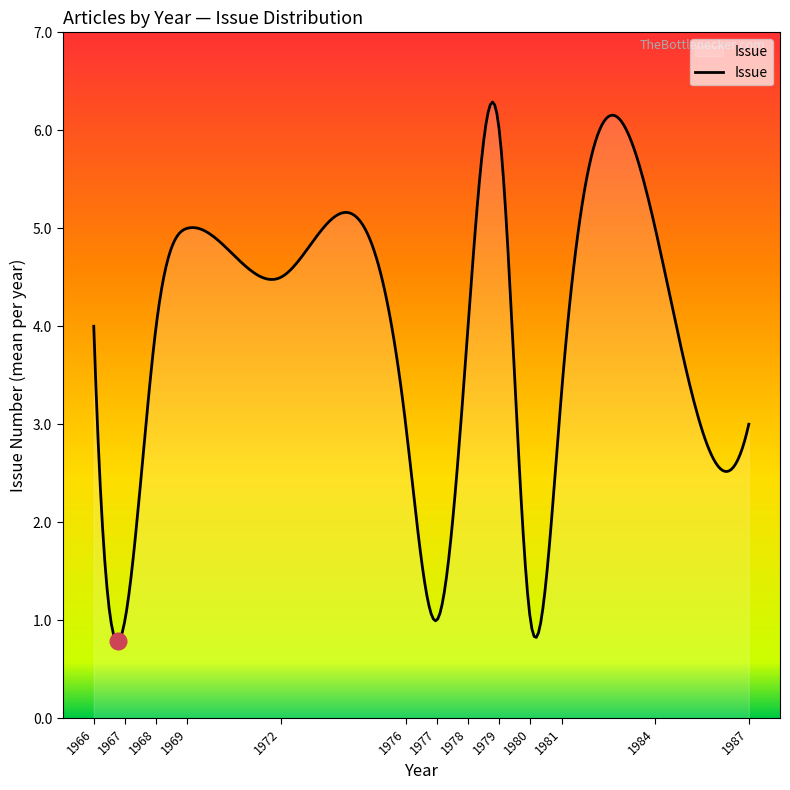

True or false: the data has more than 0 interior local peaks.

True